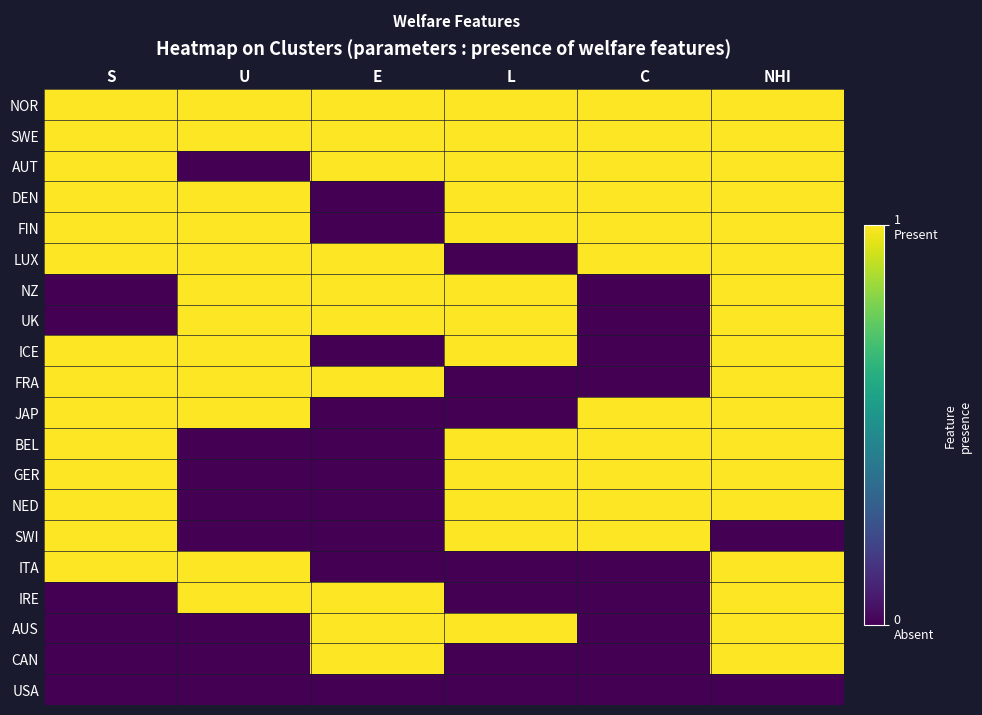

At U, list the series in order from smallest to largest.

AUT, BEL, GER, NED, SWI, AUS, CAN, USA, NOR, SWE, DEN, FIN, LUX, NZ, UK, ICE, FRA, JAP, ITA, IRE